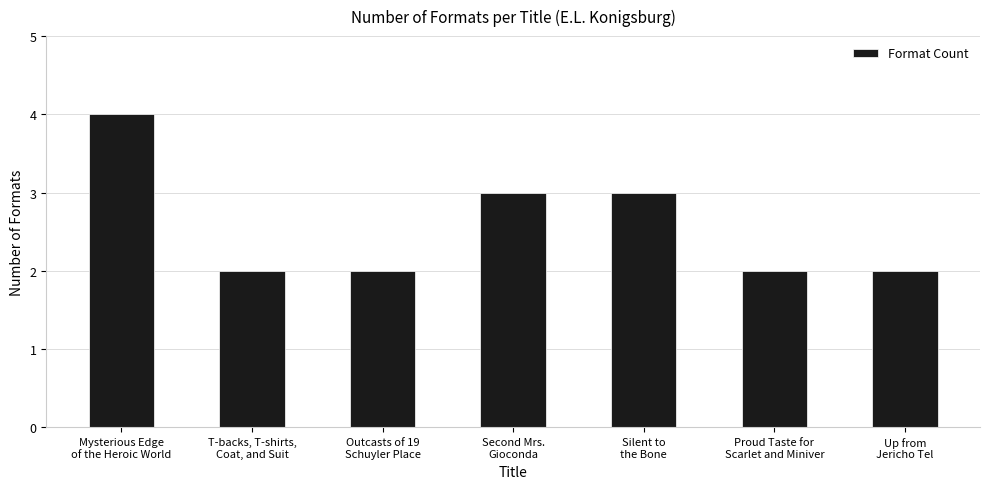

What is the maximum value shown in the chart?

4